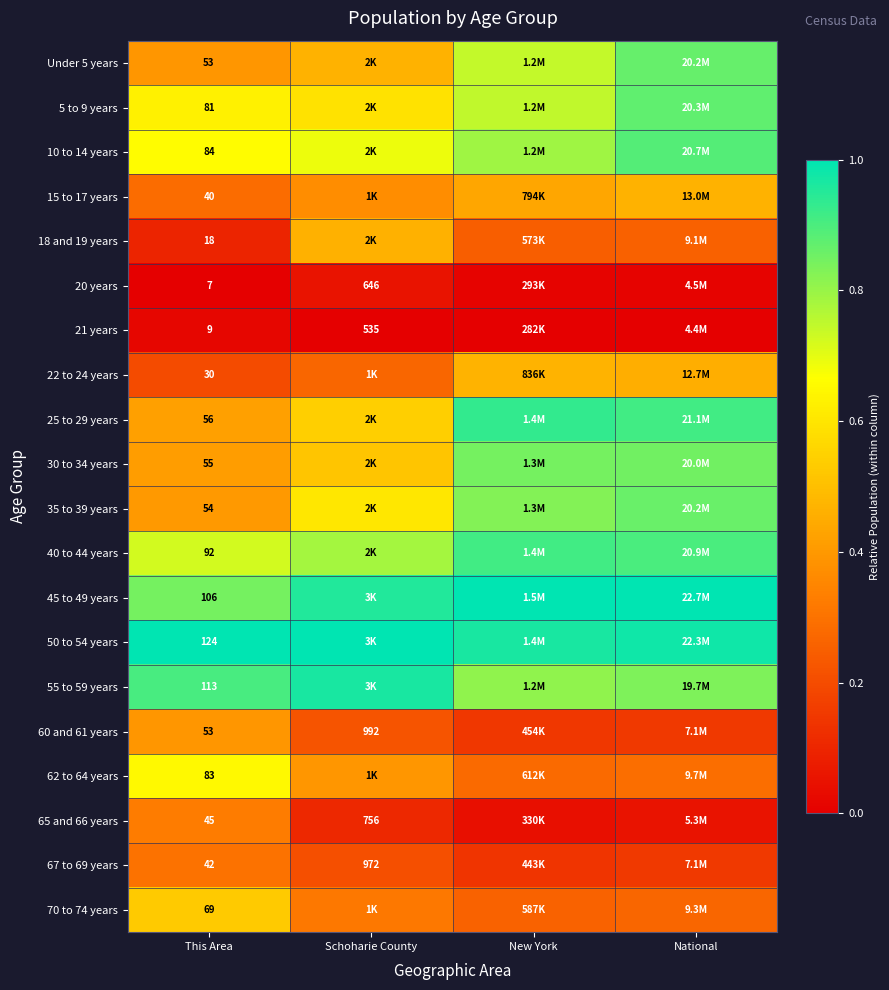

Is the value of 62 to 64 years at New York greater than the value of 18 and 19 years at New York?

Yes